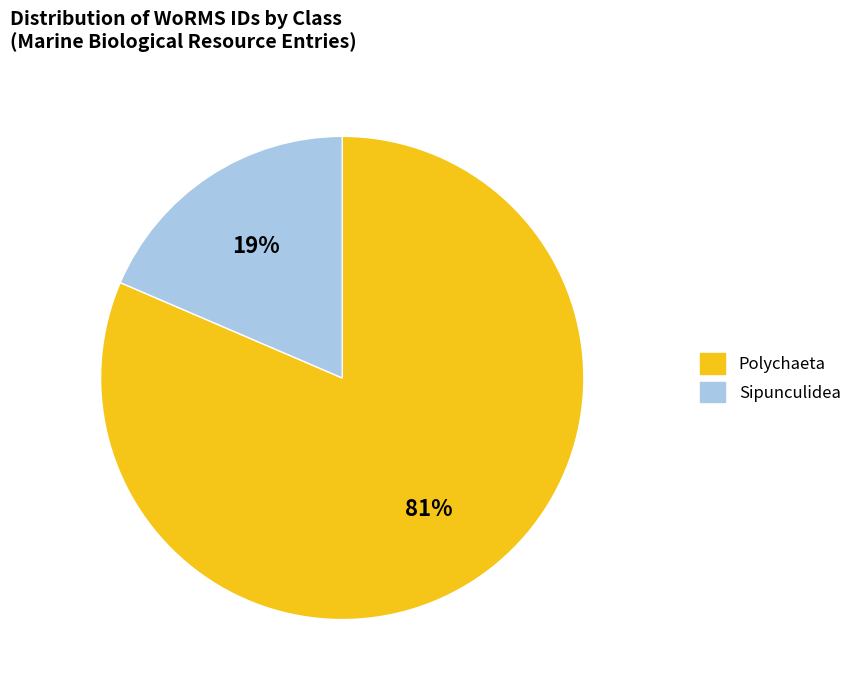

To the nearest percent, what is the average slice percentage?

50%